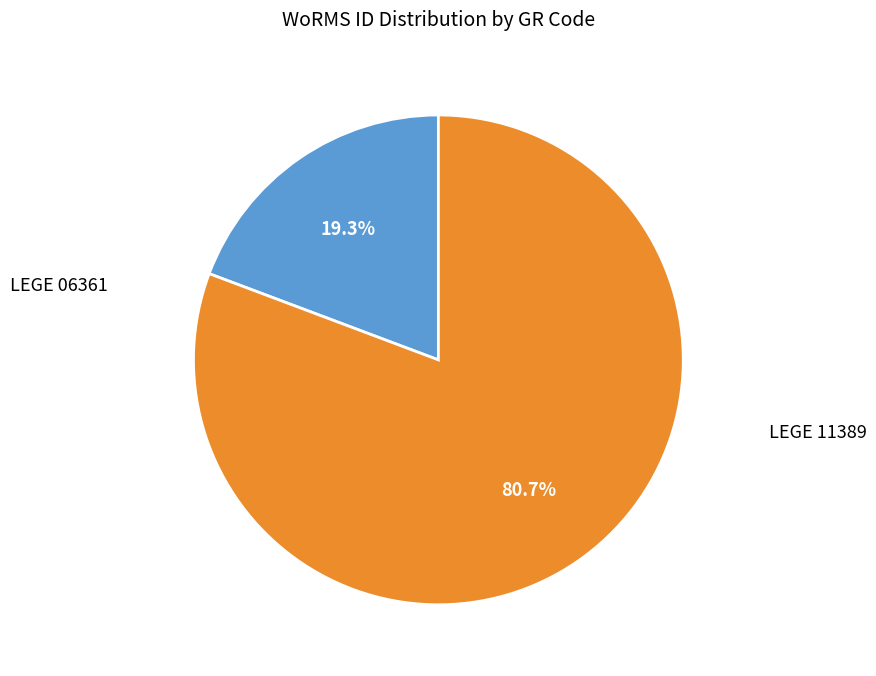

True or false: LEGE 06361 accounts for 27% of the total.

False